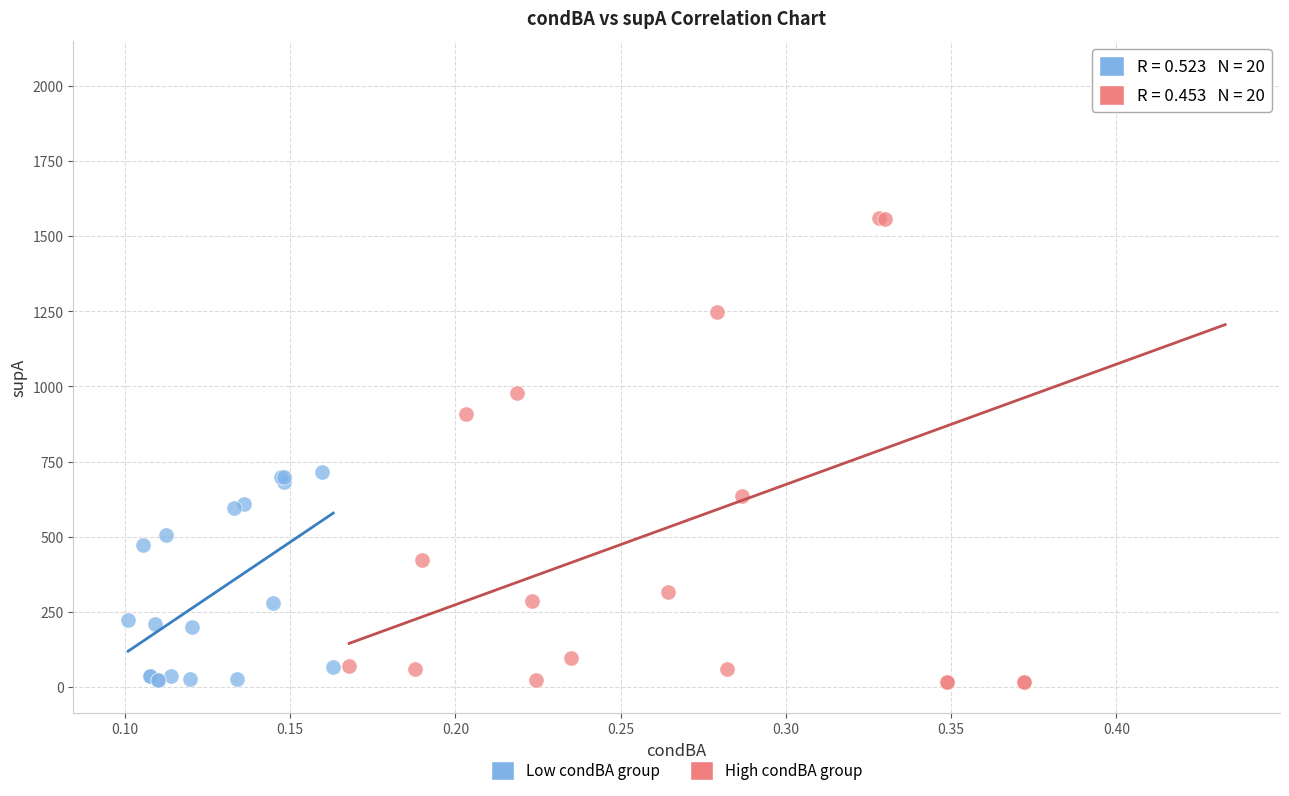

Which series contains the highest Y value?

High condBA group